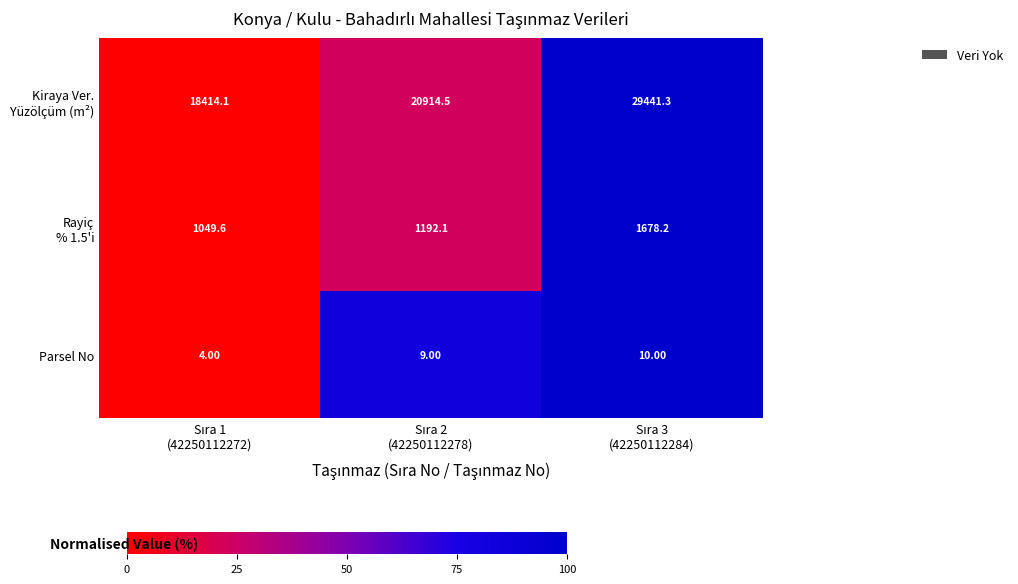

What is the difference between the maximum and second lowest values in the Parsel No series?

1.0